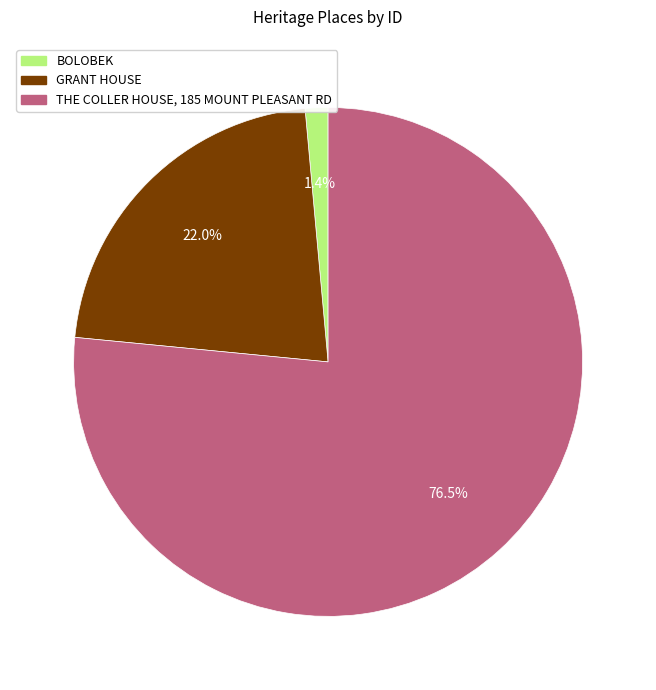

Rank the categories by value from highest to lowest.

THE COLLER HOUSE, 185 MOUNT PLEASANT RD, GRANT HOUSE, BOLOBEK